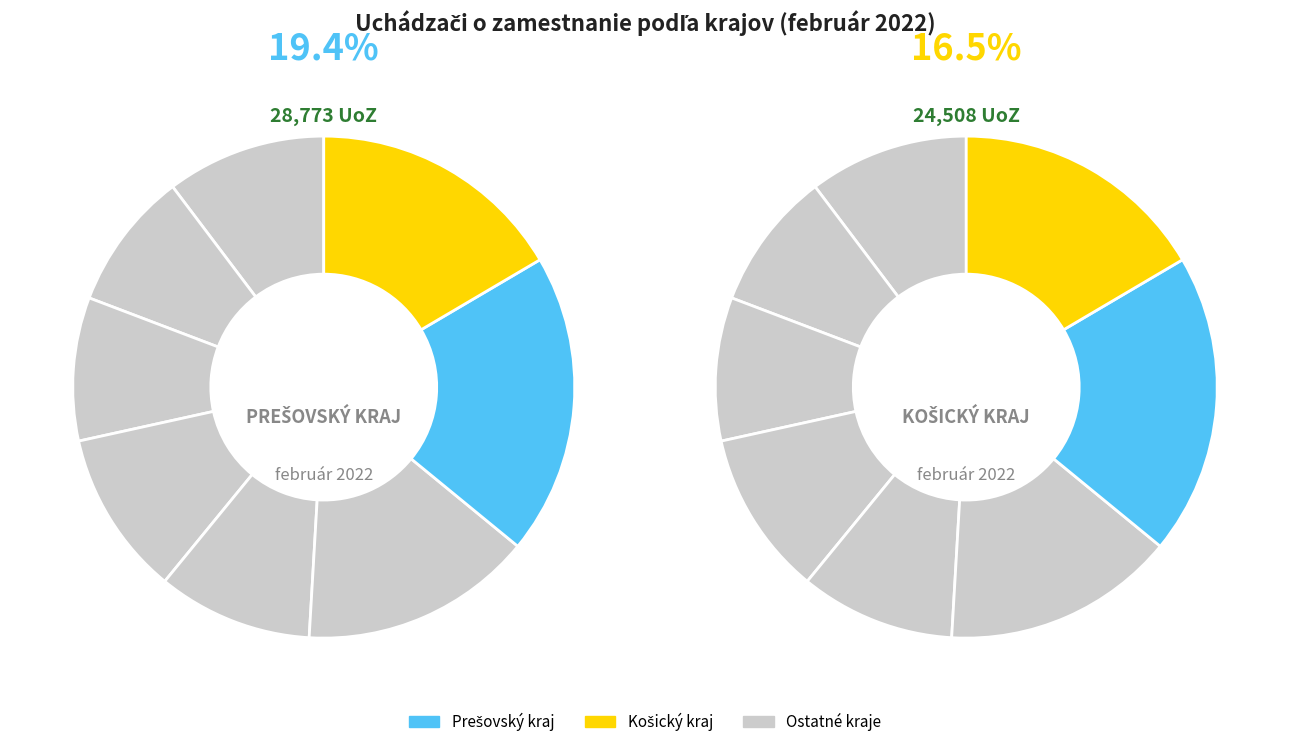

What portion of the pie excludes Košický kraj?

83.5%